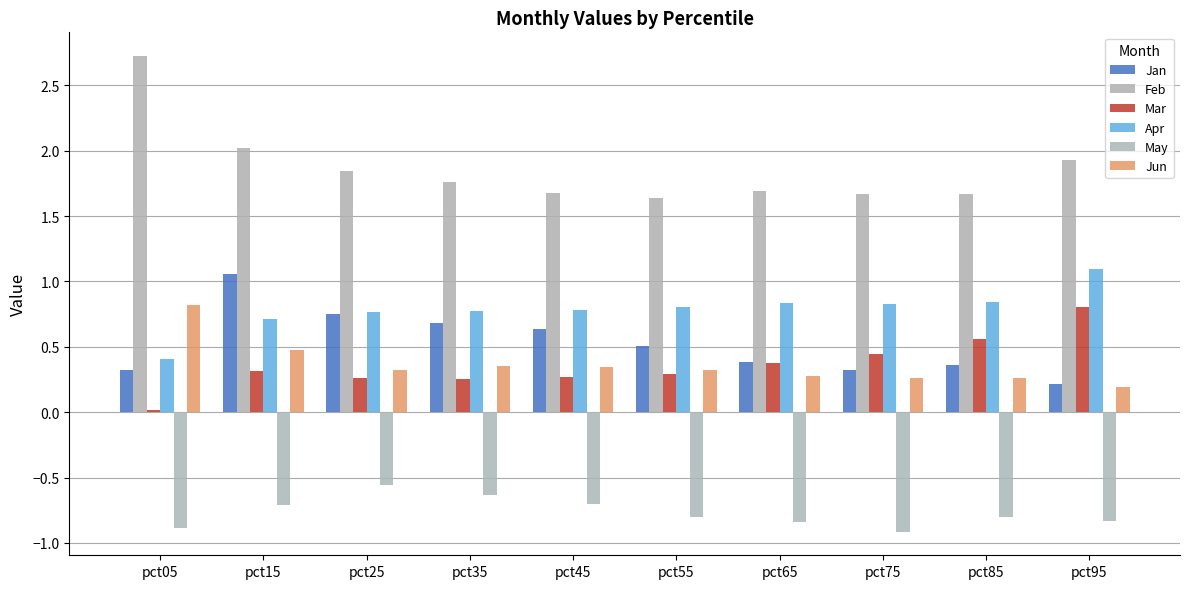

Rank the series at pct15 from highest to lowest value.

Feb, Jan, Apr, Jun, Mar, May